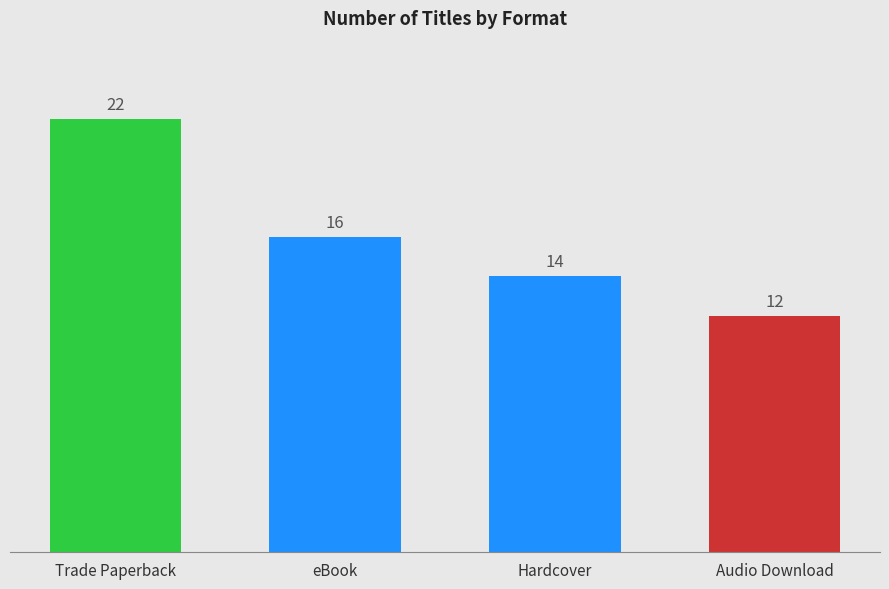

Between Audio Download and Trade Paperback, which is larger?

Trade Paperback